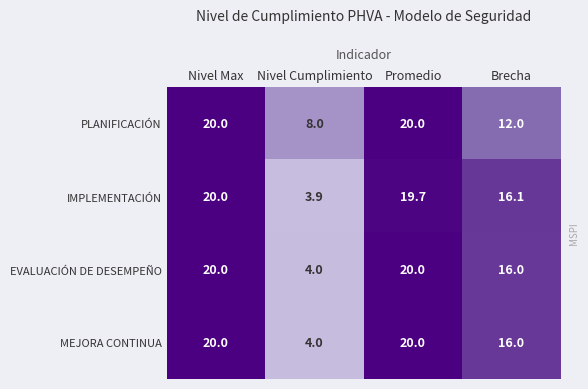

Count the number of data series in this chart.

4